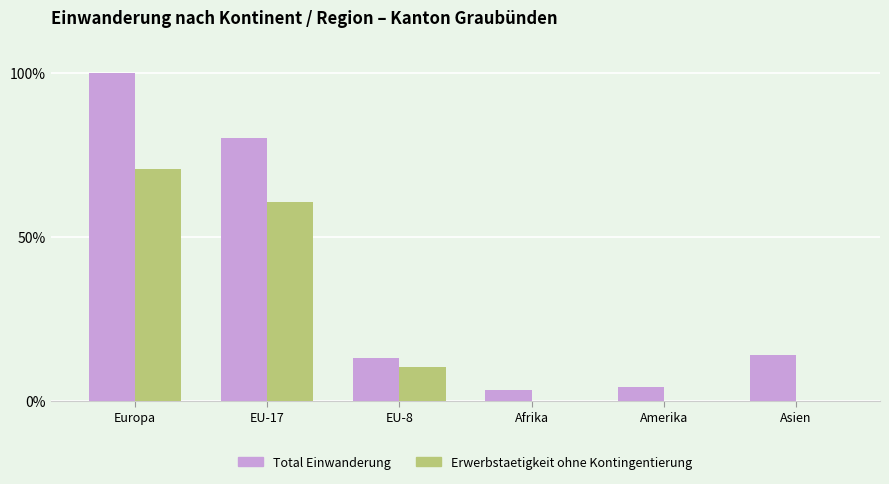

Does the chart contain stacked bars?

No